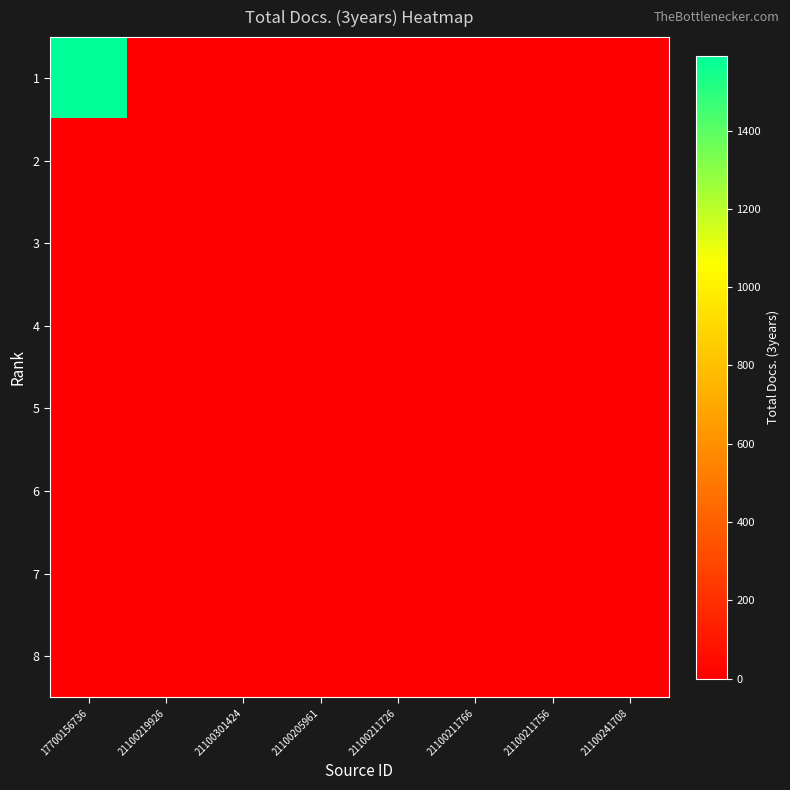

At which category does the chart reach its minimum across all series?

21100219926